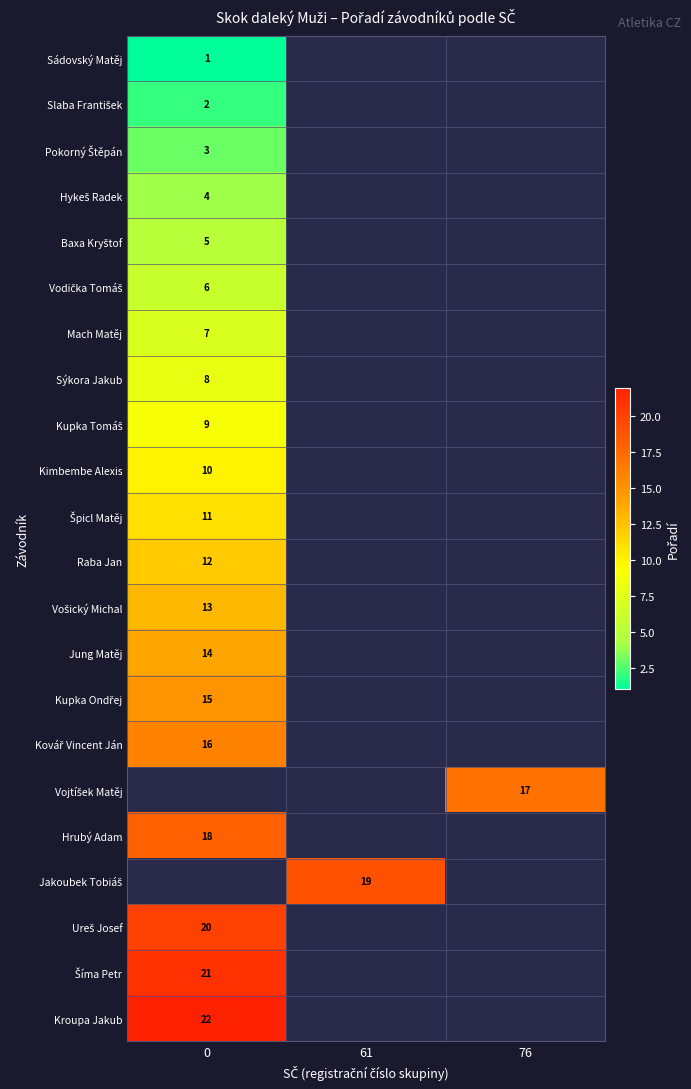

Is it true that Sýkora Jakub equals 4 at 0?

False